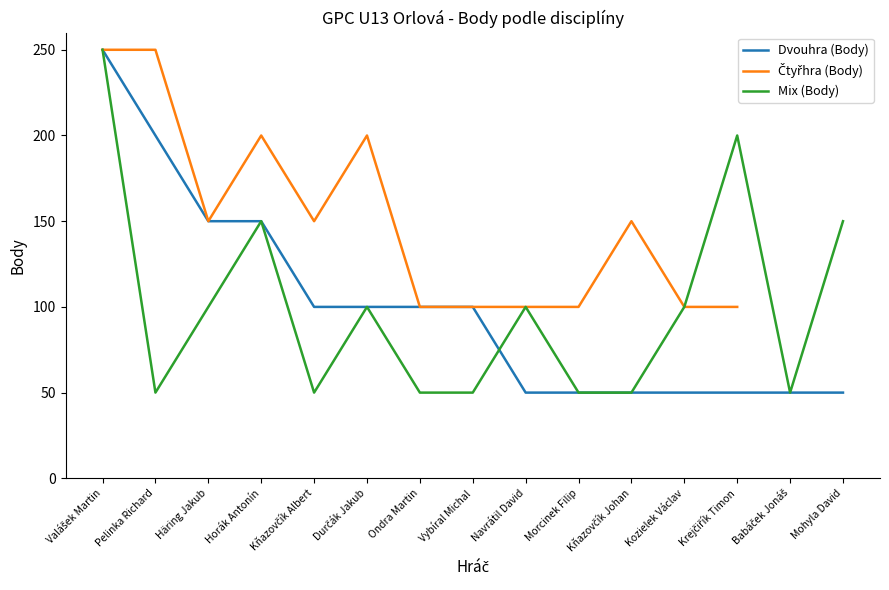

What is the highest value of the Čtyřhra (Body) series?

250.0